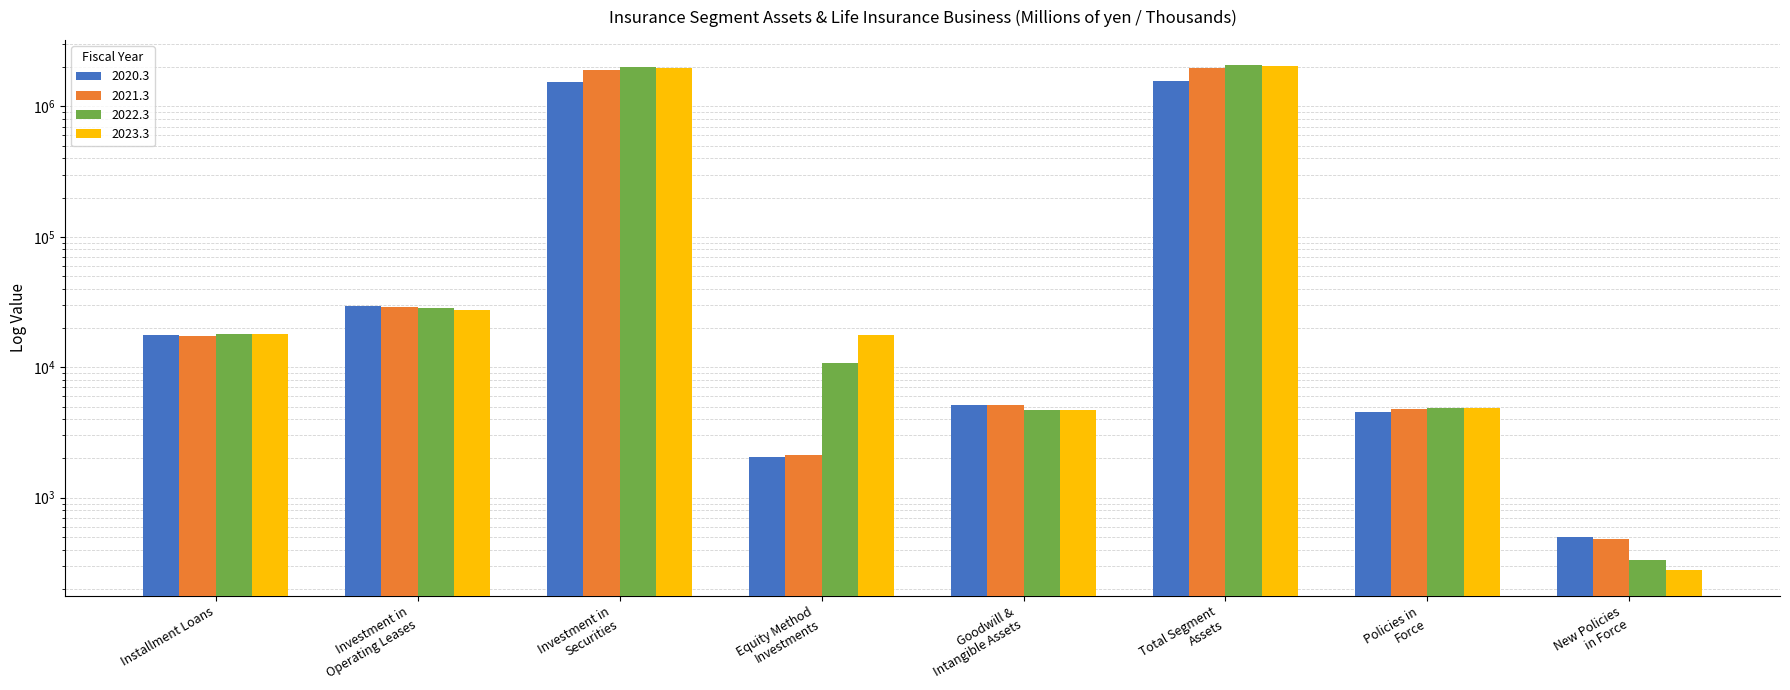

Are the bars grouped side by side (vs. stacked)?

Yes